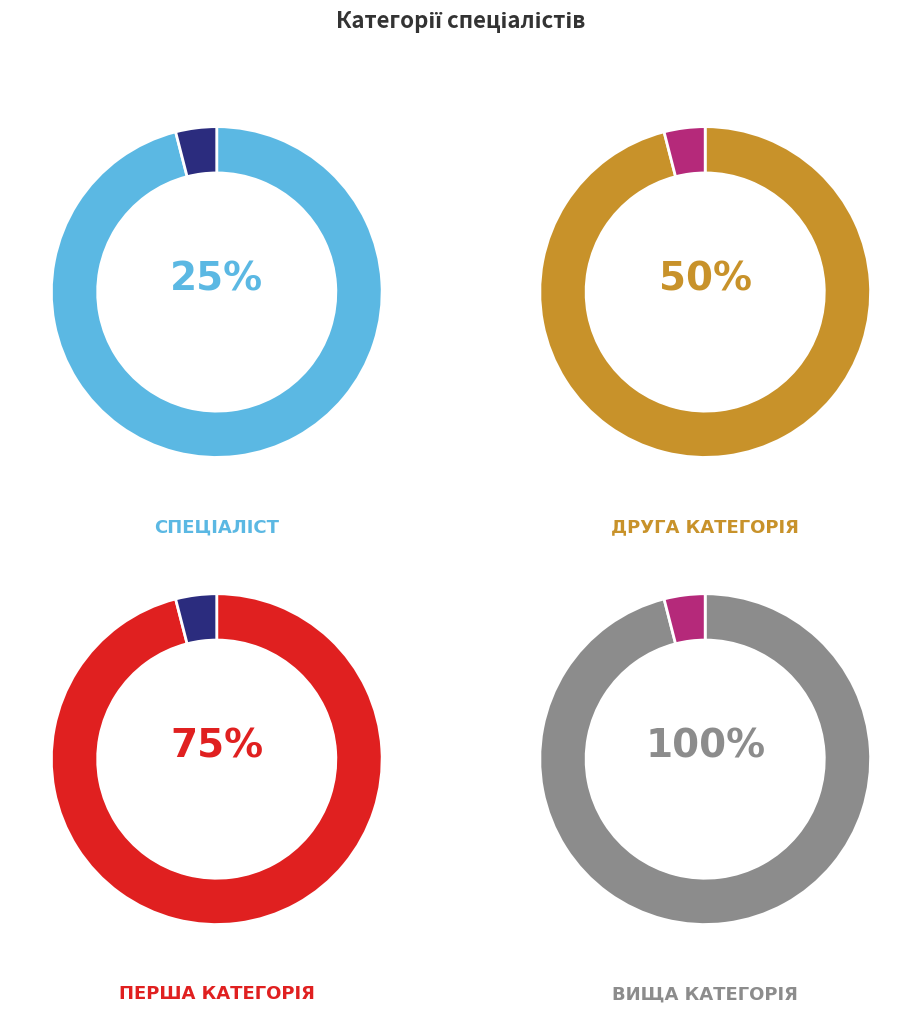

Count the number of slices in the pie.

4